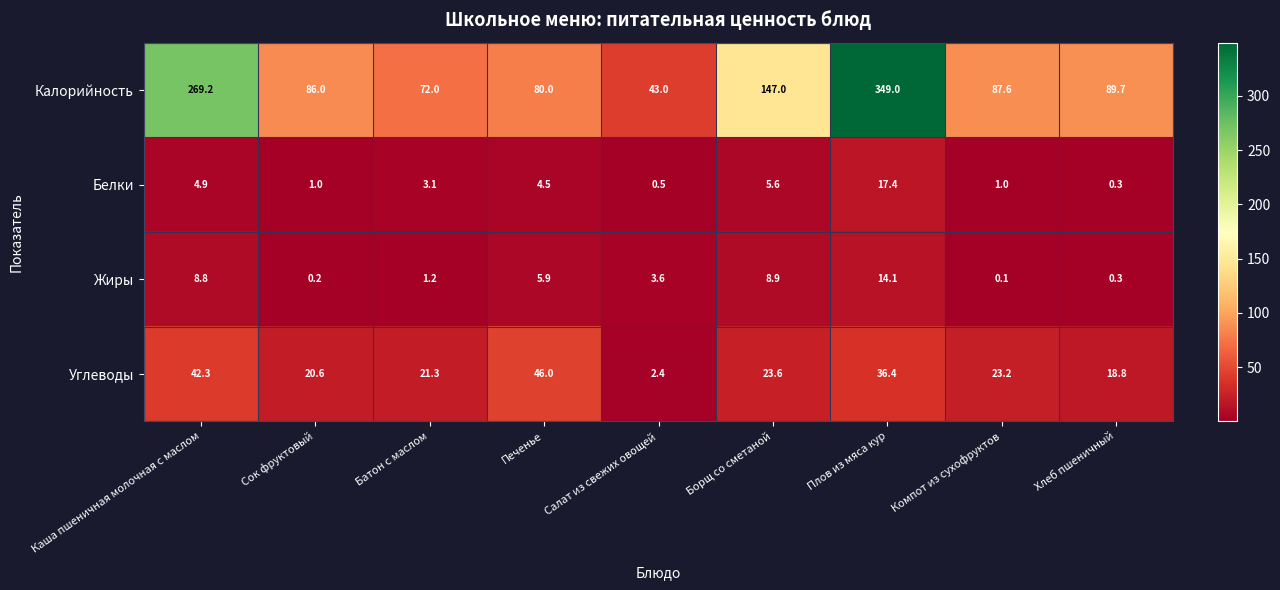

What is the difference between the second highest and second lowest values in the Калорийность series?

197.2